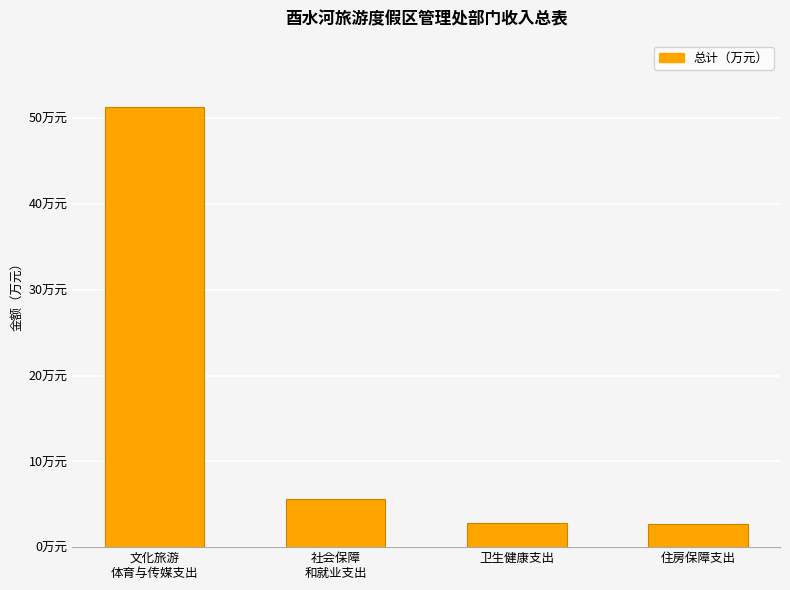

What is the greatest value displayed?

51.3